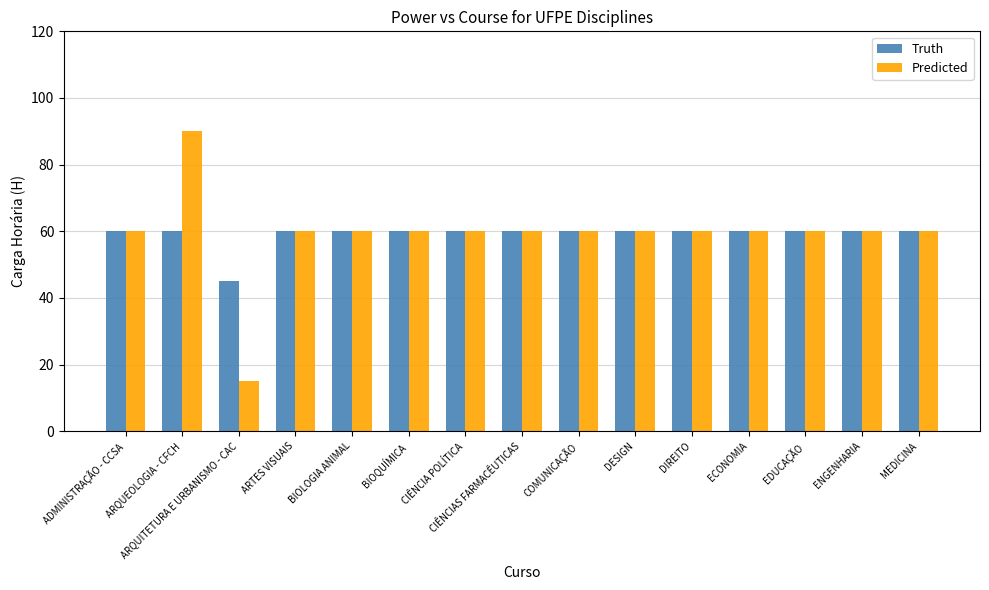

What is the lowest value of the Truth series?

45